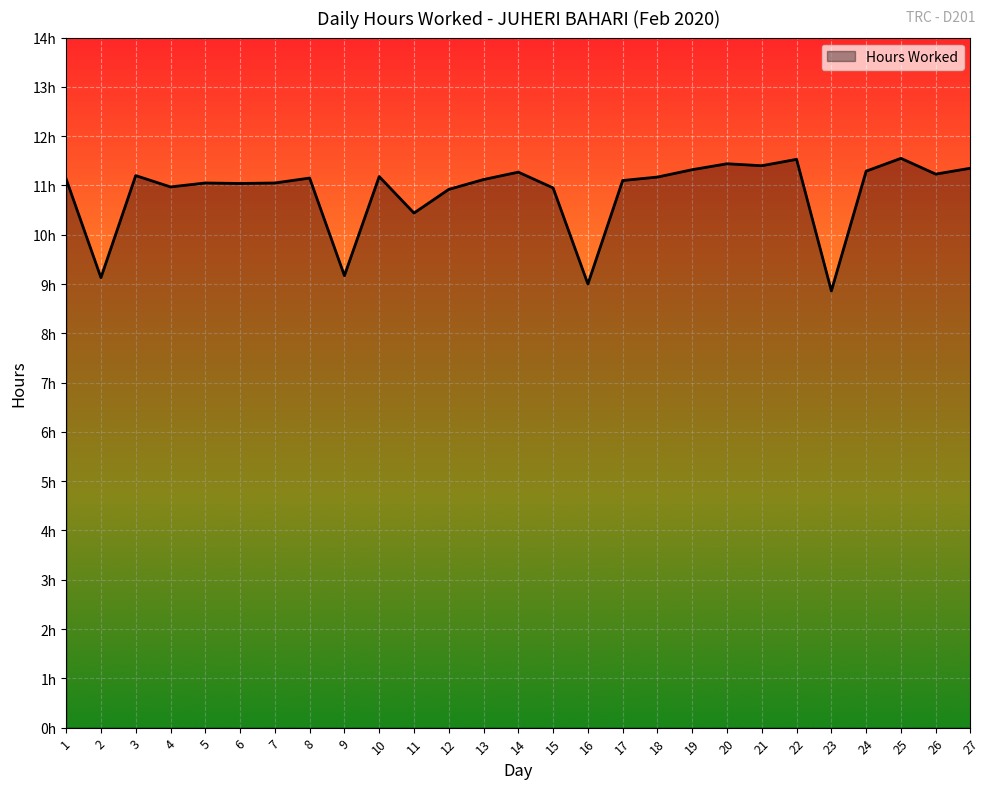

What is the value of the 27th point from the left?

11.3